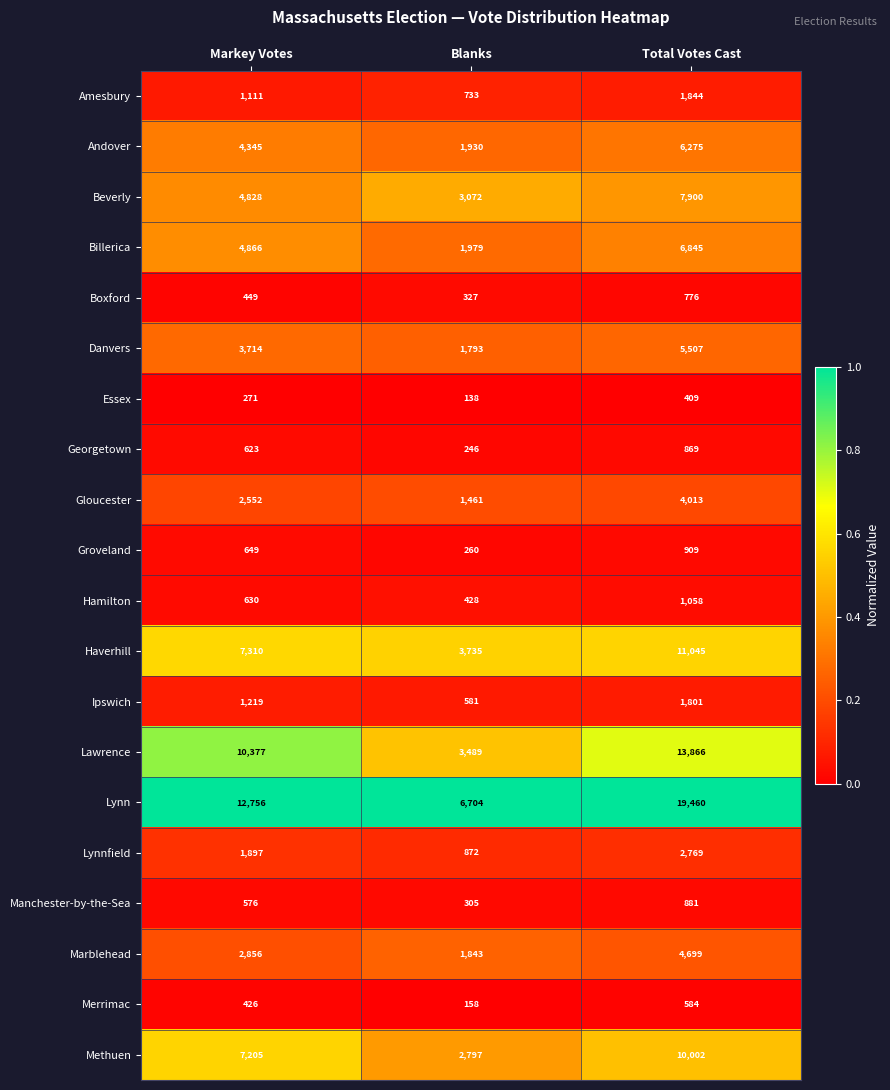

What is the difference between the second highest and minimum values in the Lynn series?

6052